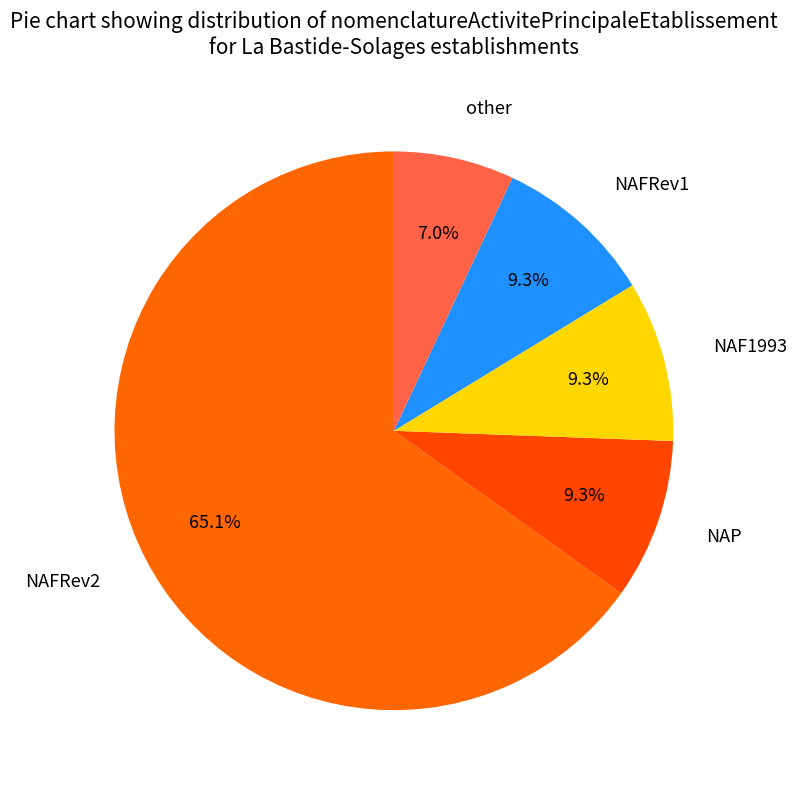

Is it true that NAFRev2 is 53% of the pie?

False